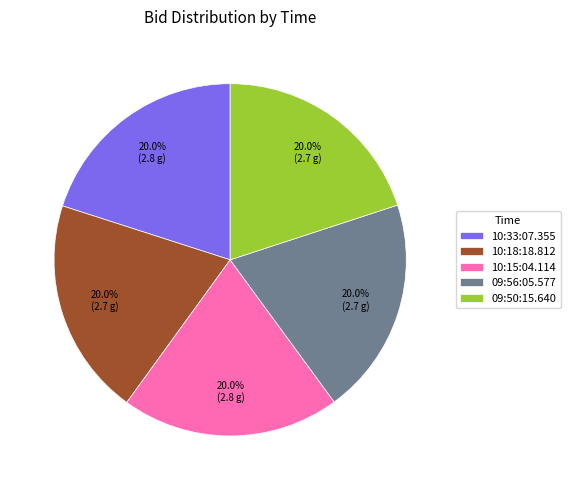

How many segments does this pie chart have?

5